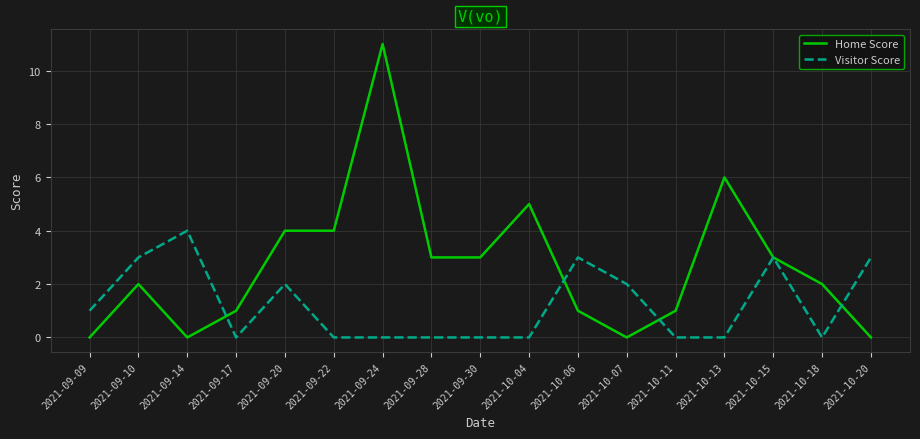

Which series changed the most between 2021-09-14 and 2021-10-13?

Home Score